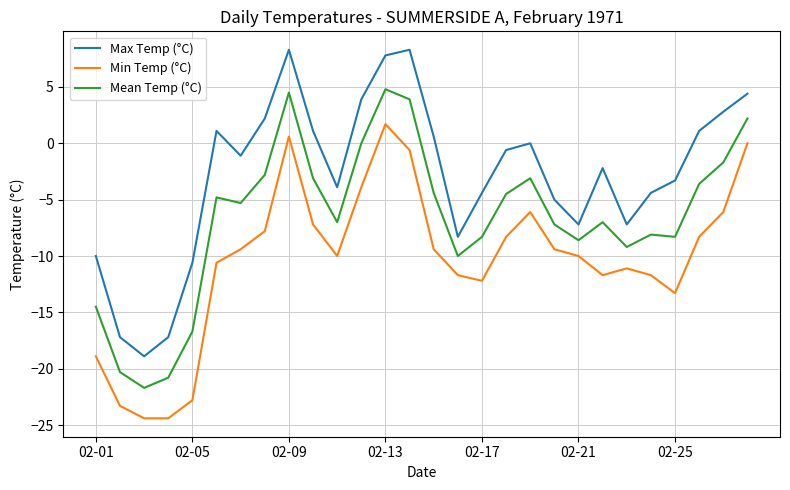

What is the smallest value displayed?

-24.4